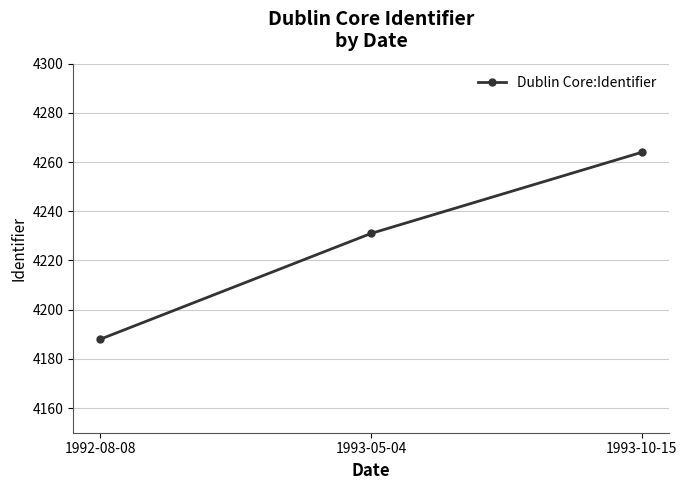

How many values are below 4231?

1